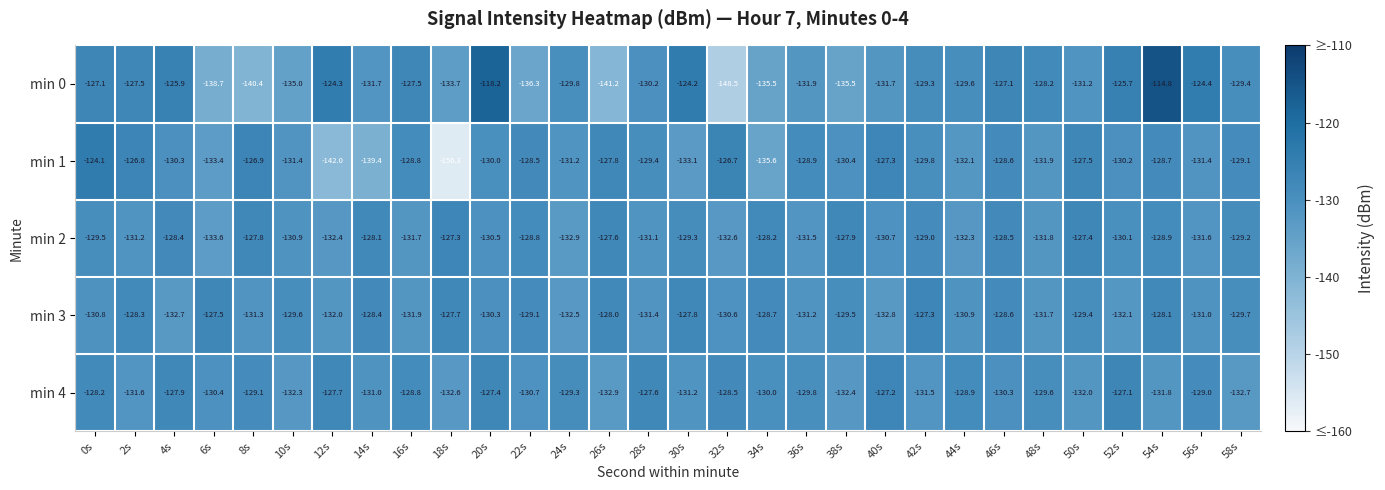

What is the difference between the min 0 values at 4s and 14s?

5.8